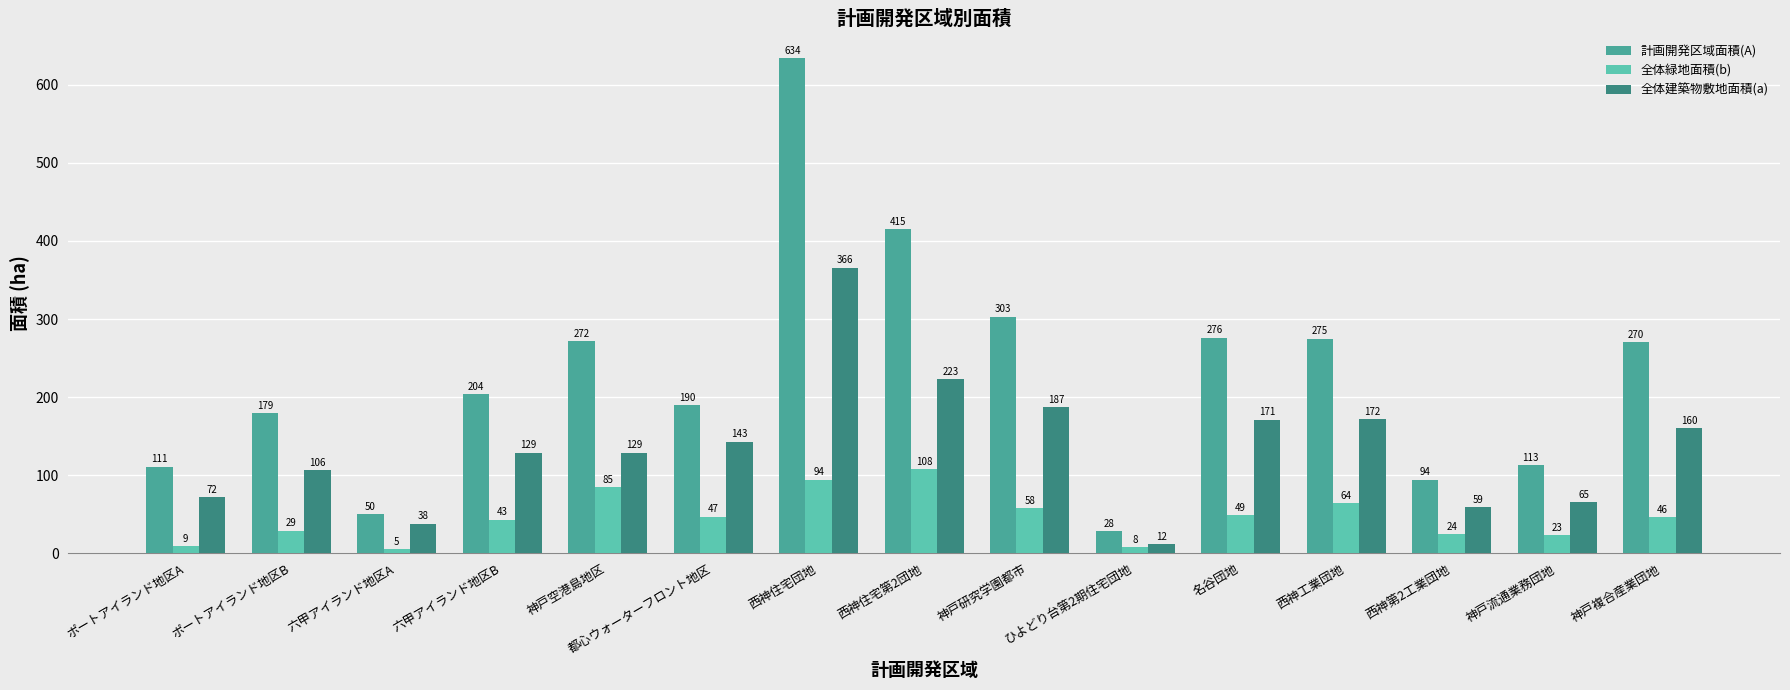

What is the label of the 14th bar from the right?

ポートアイランド地区B